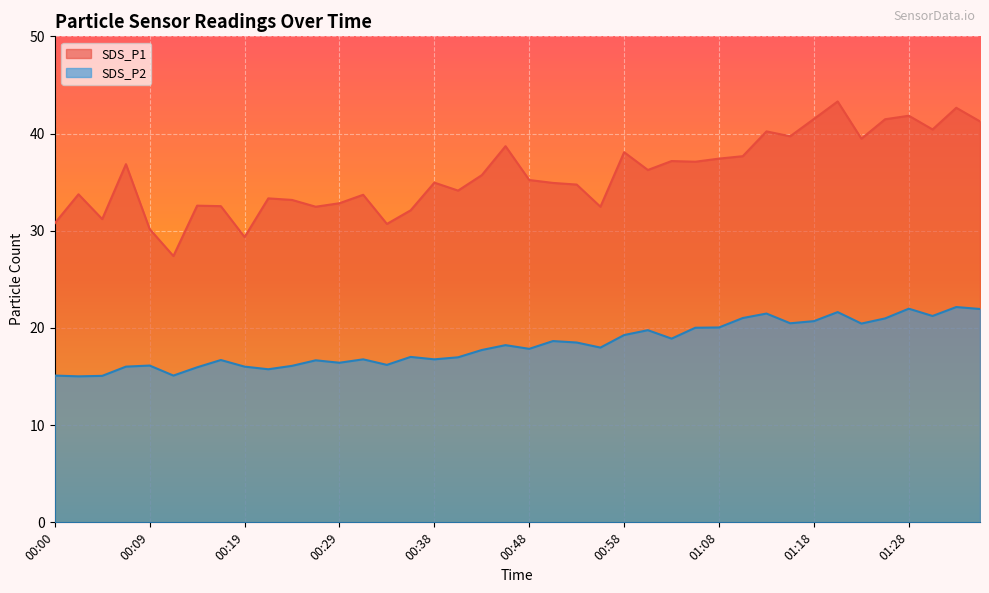

True or false: SDS_P1 and SDS_P2 cross at least once.

False